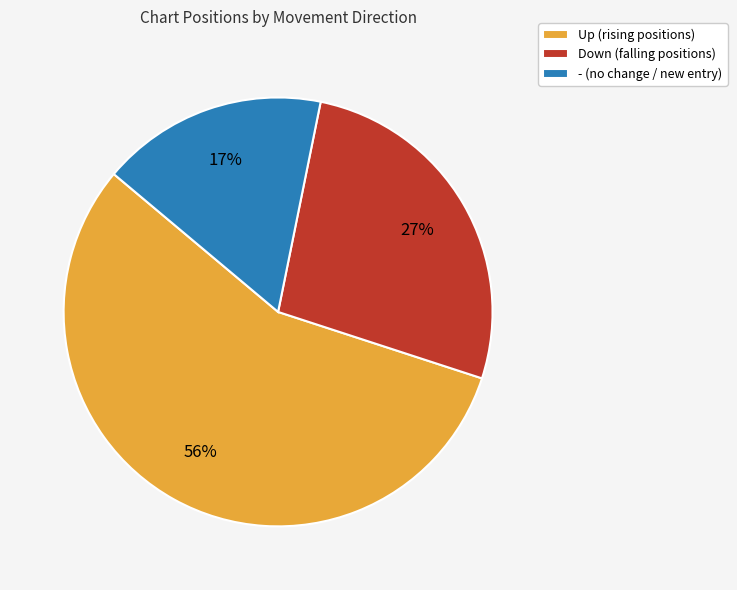

True or false: Down (falling positions) accounts for 27% of the total.

True